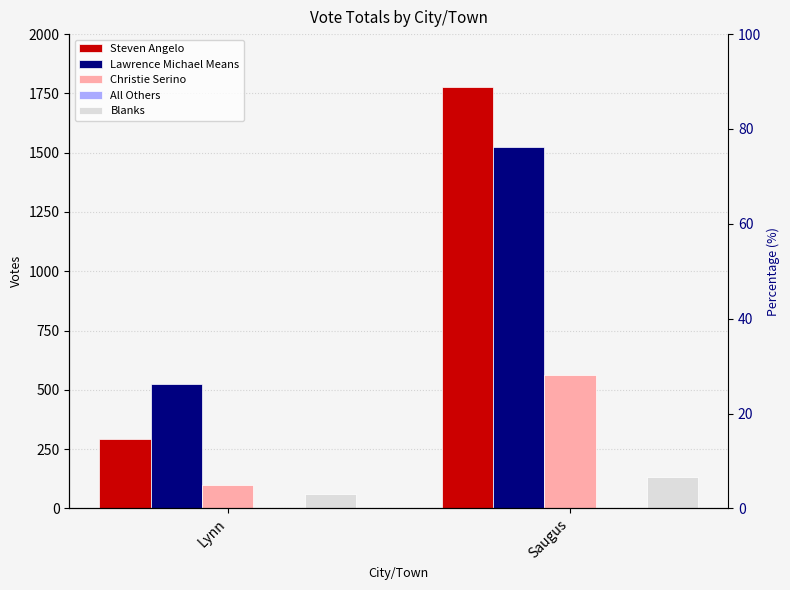

Count the Christie Serino values in the range 97 to 561.

2